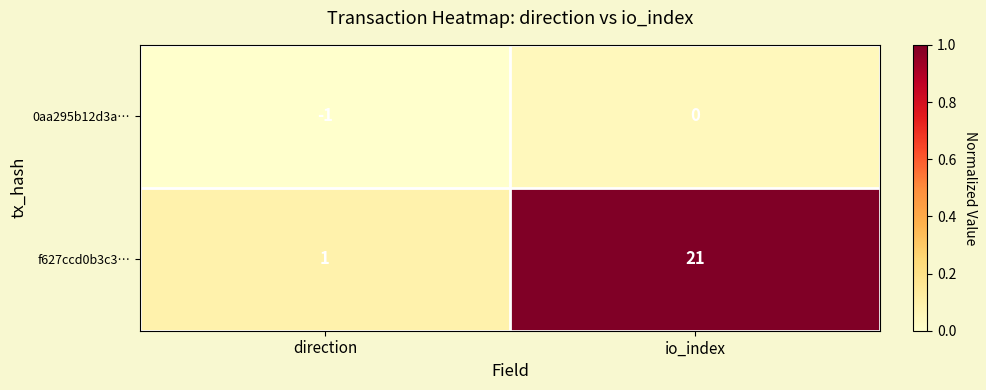

At which category does the chart reach its minimum across all series?

direction